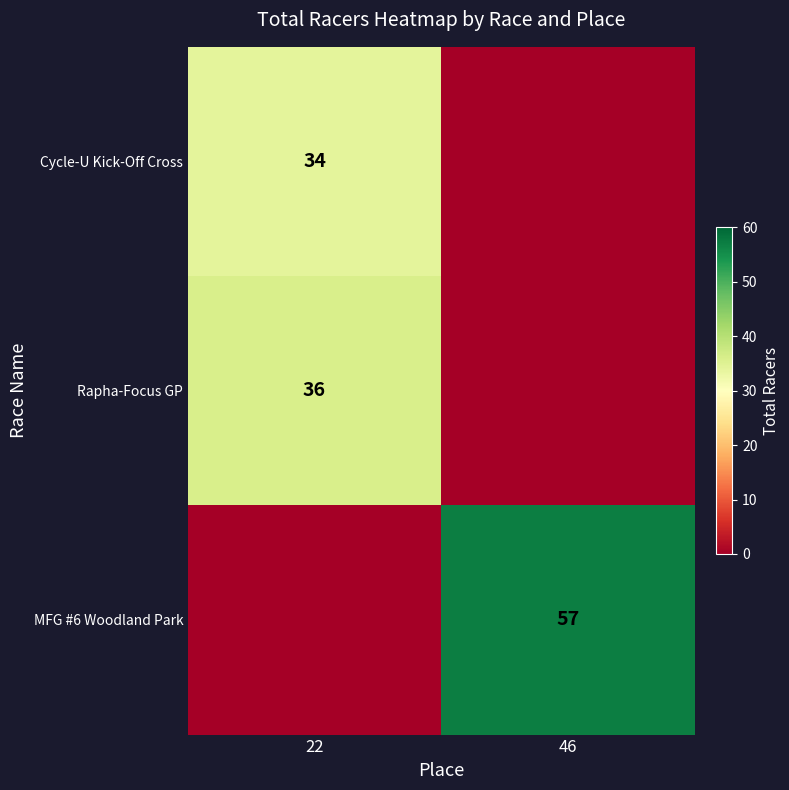

Is it true that MFG #6 Woodland Park equals 57 at 46?

True